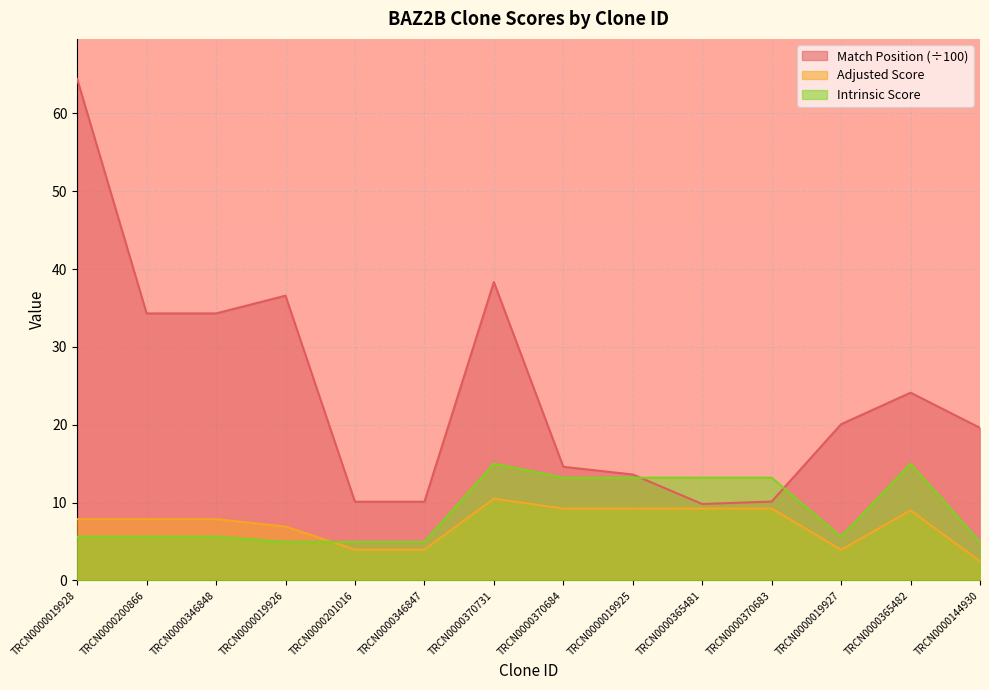

Is it true that Adjusted Score equals 6.3 at TRCN0000346847?

False